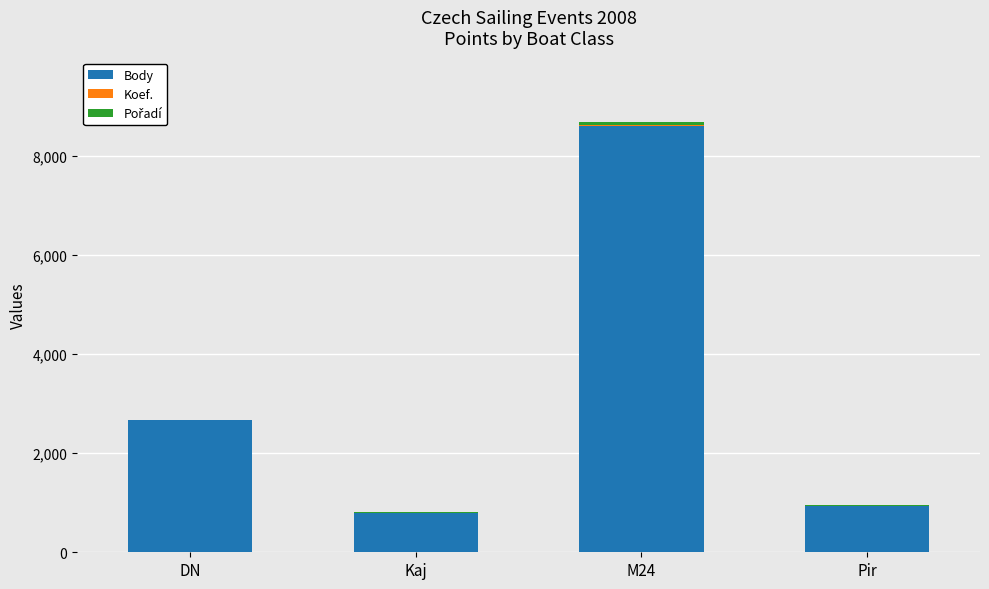

At which category is the sum across all series the highest?

M24